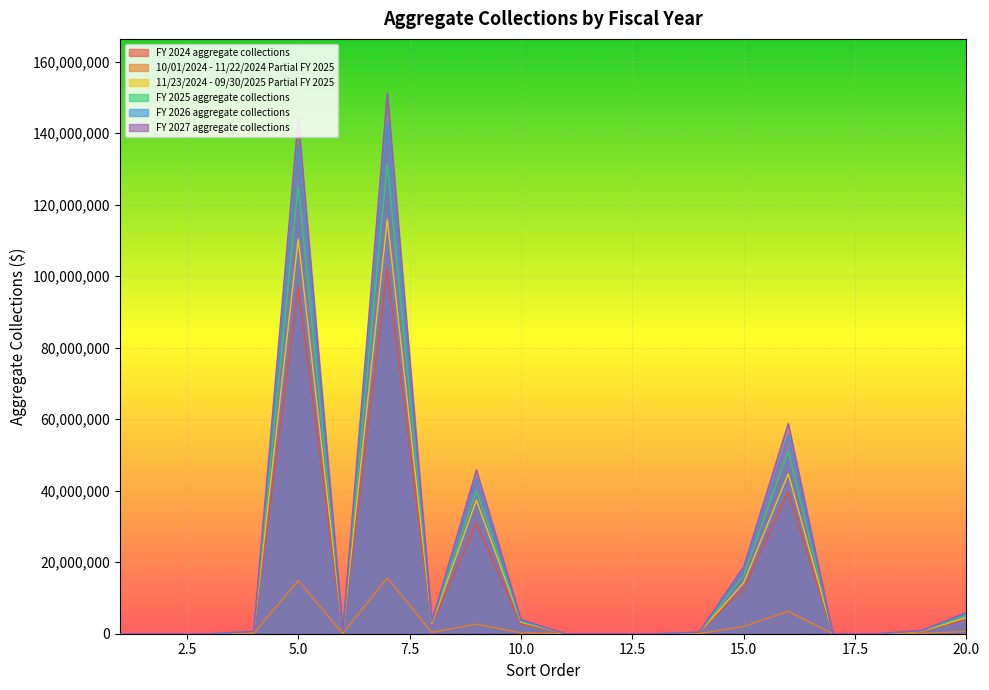

Reading left to right, extract all data points from this chart.

FY 2024 aggregate collections: 0	0	0	412125	97162000	466378	102020100	2433500	30942360	2690640	0	0	0	297755	12682607	39633148	0	0	604837	4016686
10/01/2024 - 11/22/2024 Partial FY 2025: 0	0	0	65264	14846972	72685	15589321	382884	2697003	234522	0	0	0	44546	2033258	6278467	0	0	94264	626001
11/23/2024 - 09/30/2025 Partial FY 2025: 0	0	0	473375	110383178	527203	115850269	2781534	37334613	3246488	0	0	0	323105	14264721	44743445	0	0	684798	4552467
FY 2025 aggregate collections: 0	0	0	538639	125230150	599888	131439590	3164418	40031616	3481010	0	0	0	367651	16297979	51021912	0	0	779062	5178468
FY 2026 aggregate collections: 0	0	0	590391	136450111	653931	143153173	3310539	43385788	3772677	0	0	0	397124	17782901	55659080	0	0	849407	5646773
FY 2027 aggregate collections: 0	0	0	622459	144132737	690749	151255871	3473037	45828562	3985092	0	0	0	419186	18784141	58792883	0	0	897232	5964707